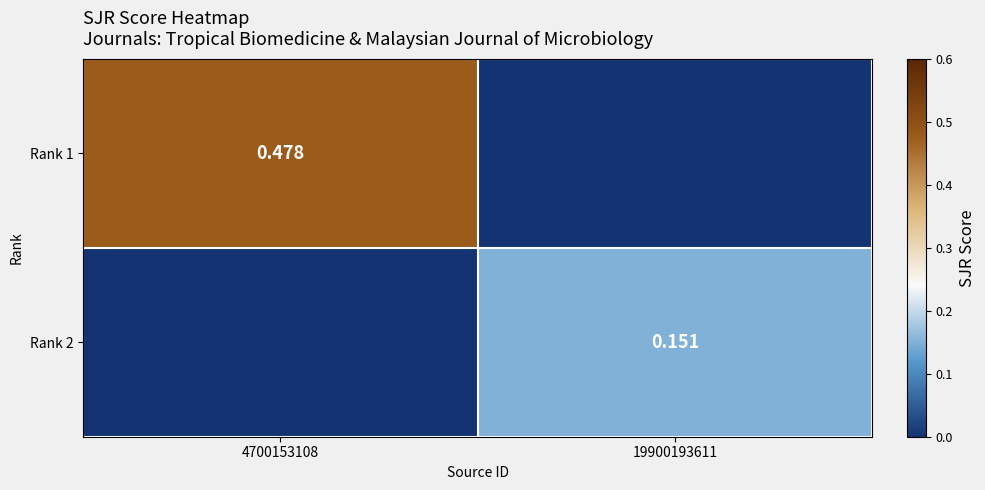

Is it true that Rank 1 equals 0.5 at 4700153108?

True